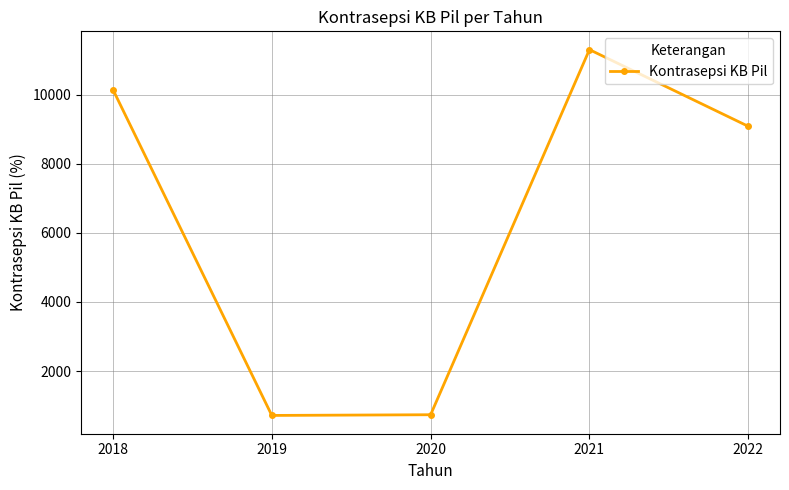

What is the difference between the maximum and minimum values?

10590